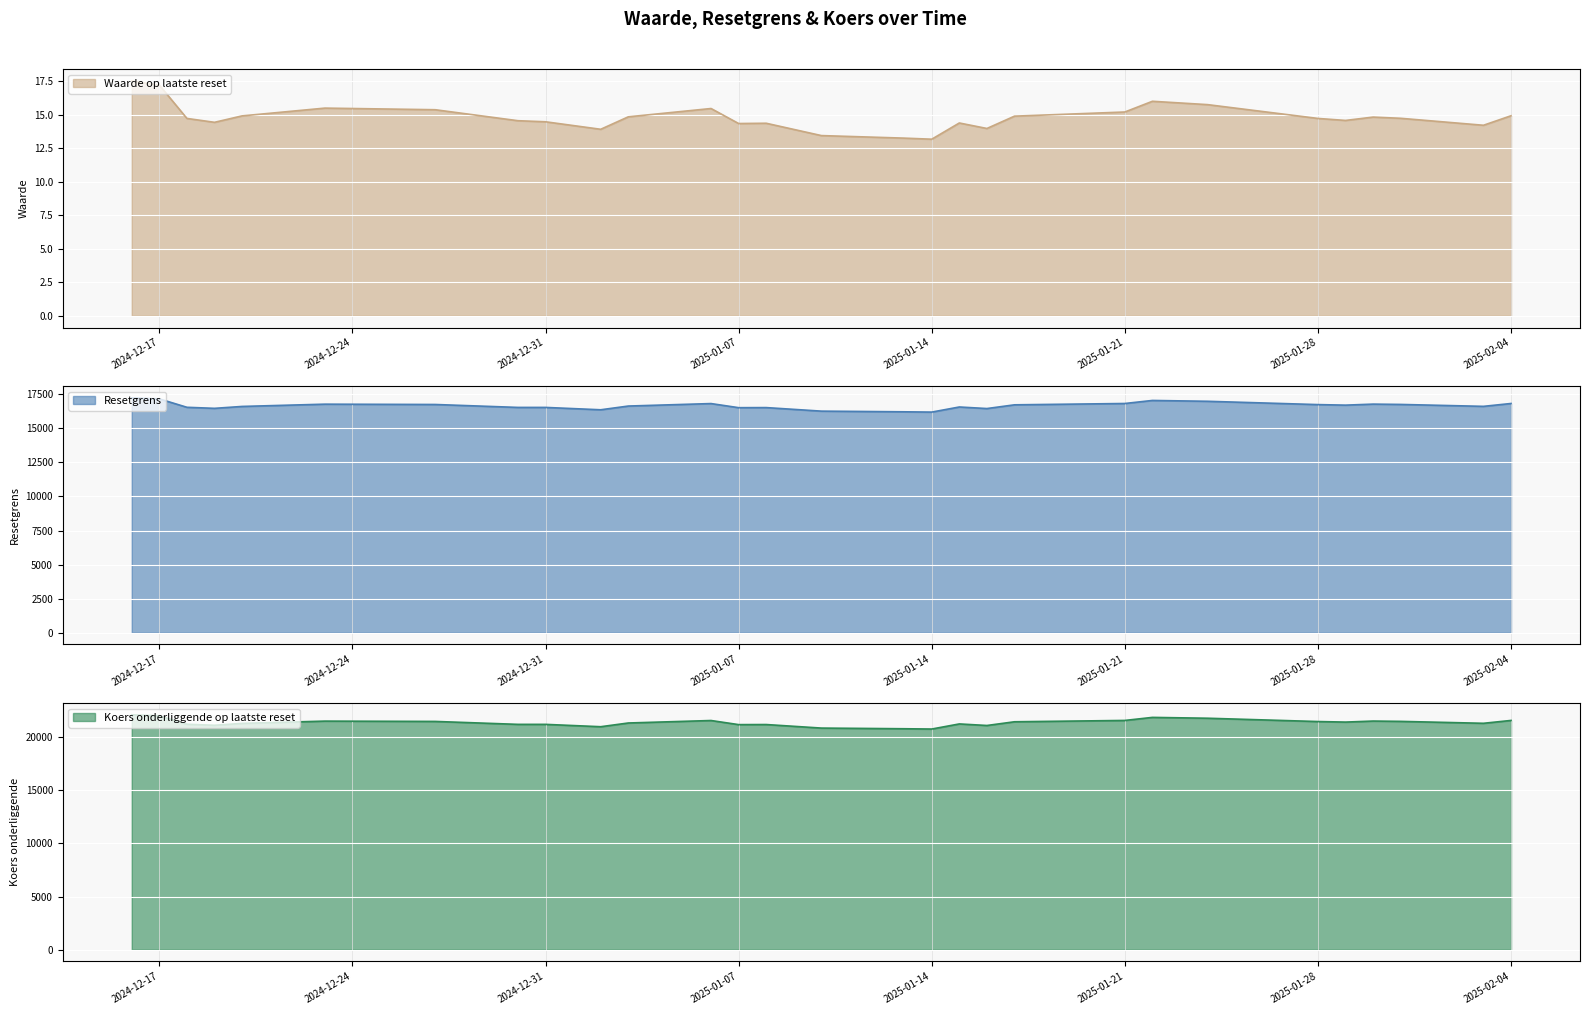

At which label does Resetgrens reach its minimum?

2025-01-14